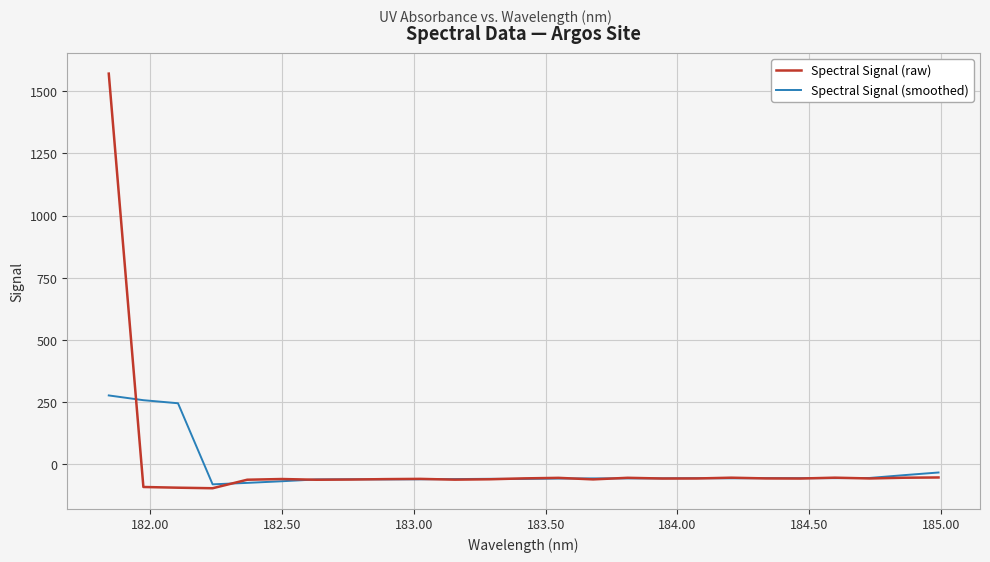

What is the lowest value of the Spectral Signal (raw) series?

-95.7